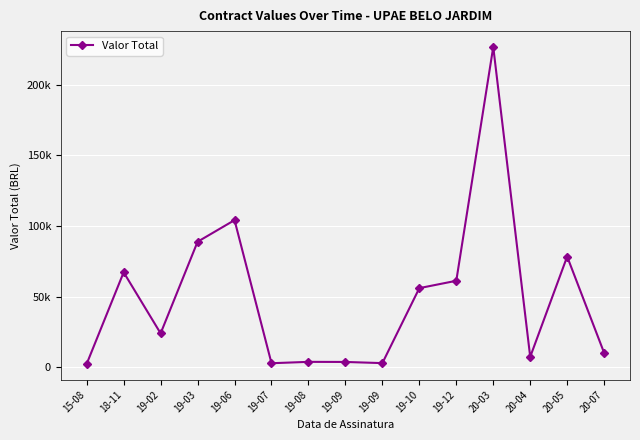

Between 19-06 and 19-03, which is larger?

19-06